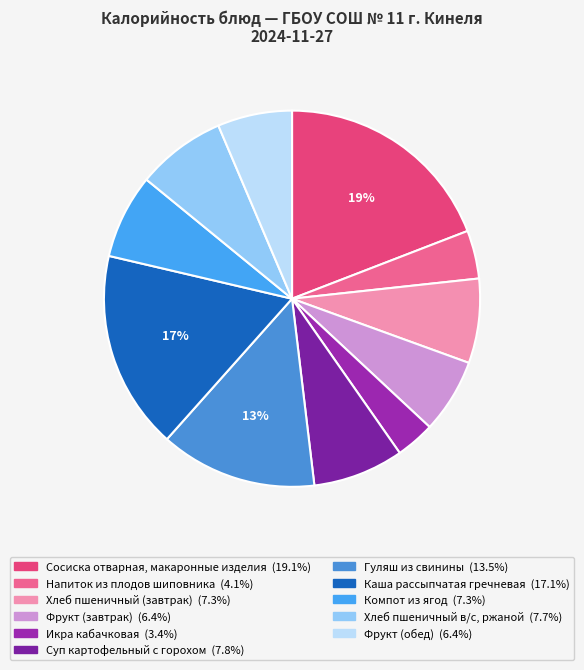

To the nearest percent, what is the average slice percentage?

9%